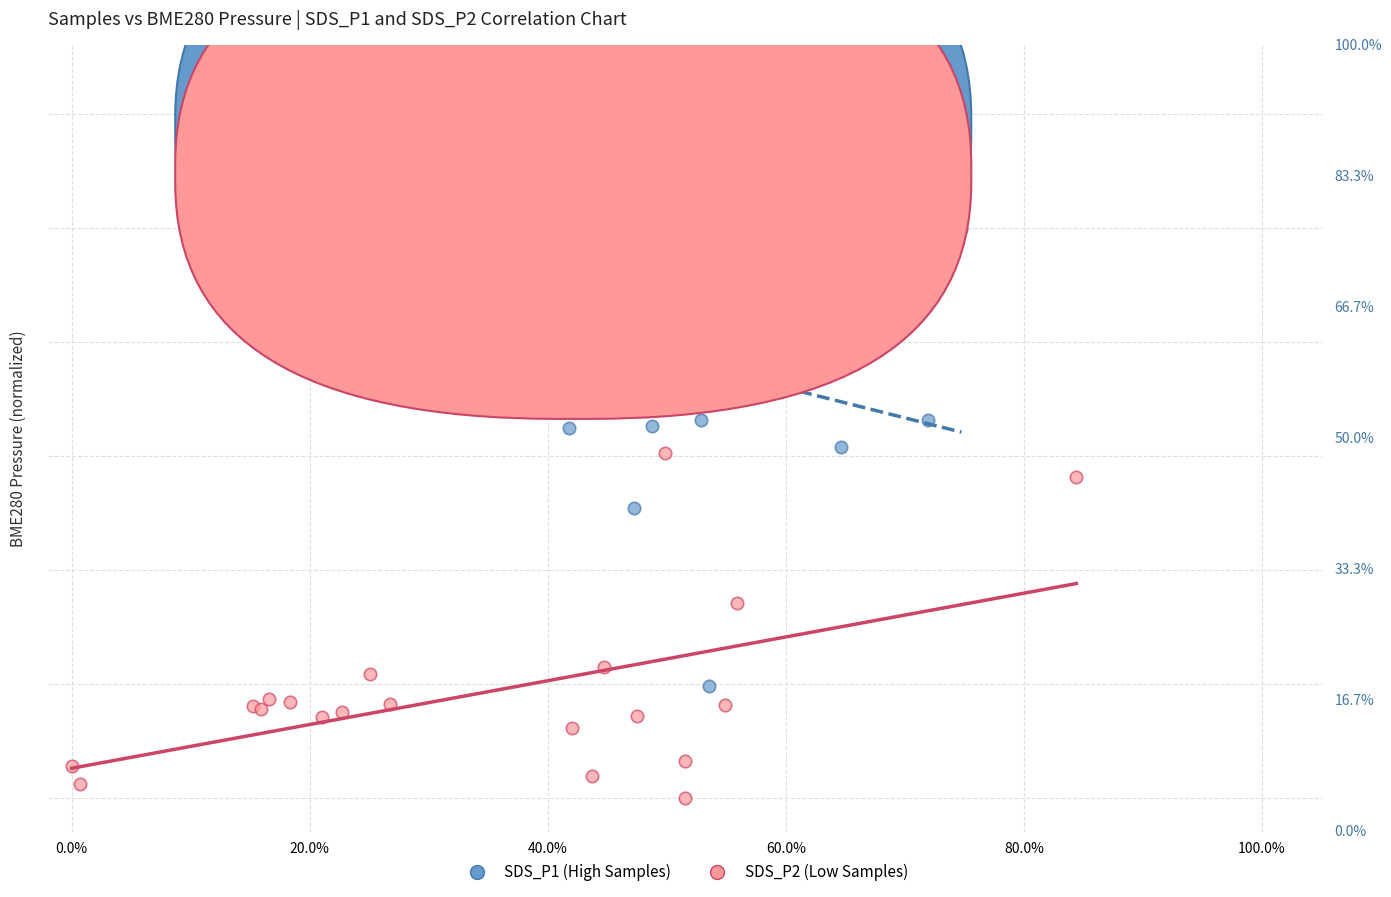

What are all the series names shown in the legend?

SDS_P1 (High Samples), SDS_P2 (Low Samples)